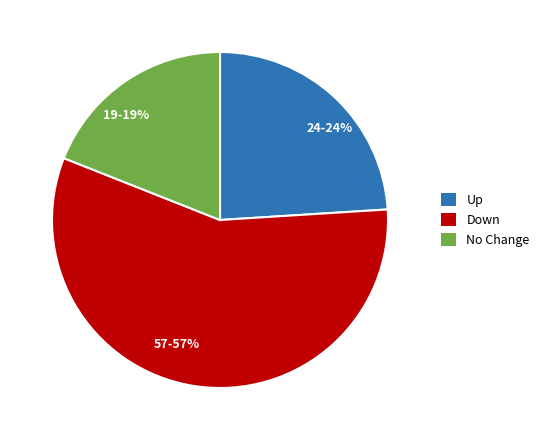

To the nearest percent, what percentage of the pie is 19-19%?

19%